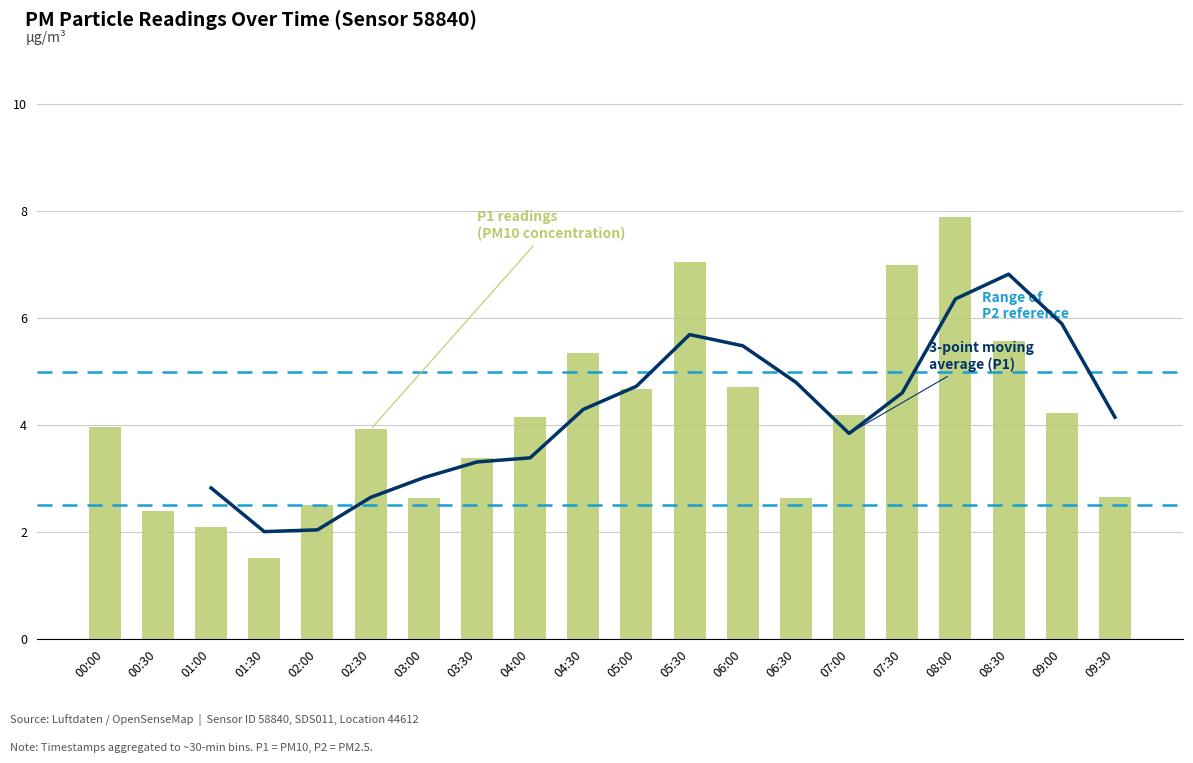

At which category does the chart reach its peak across all series?

08:00